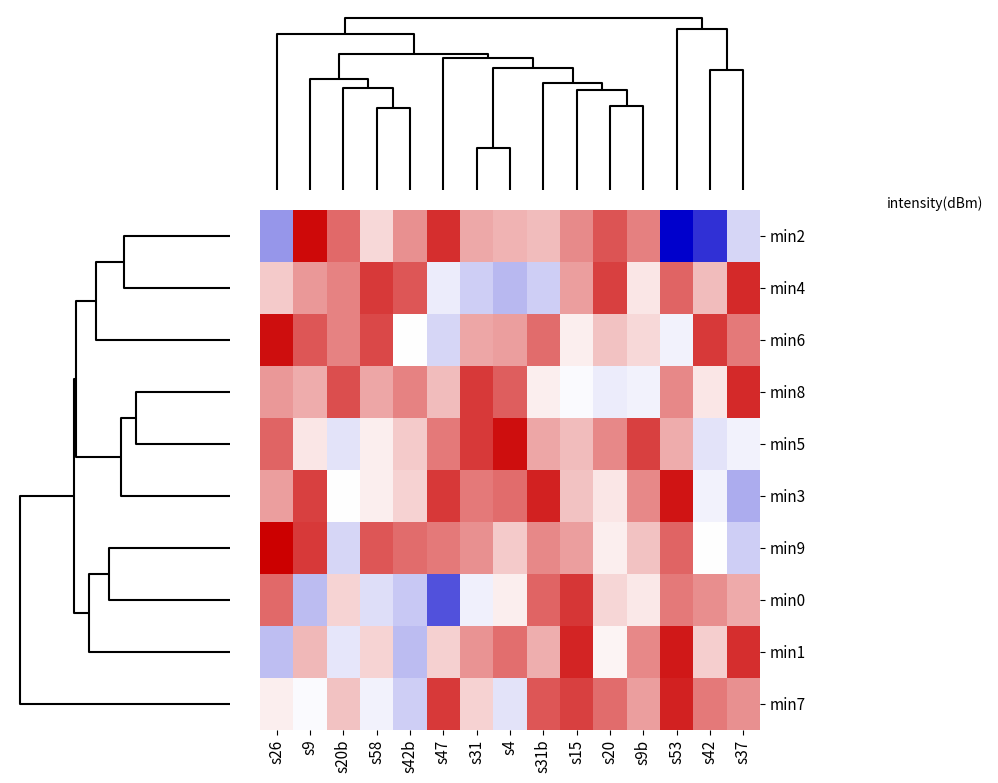

At which category is the sum across all series the highest?

s53